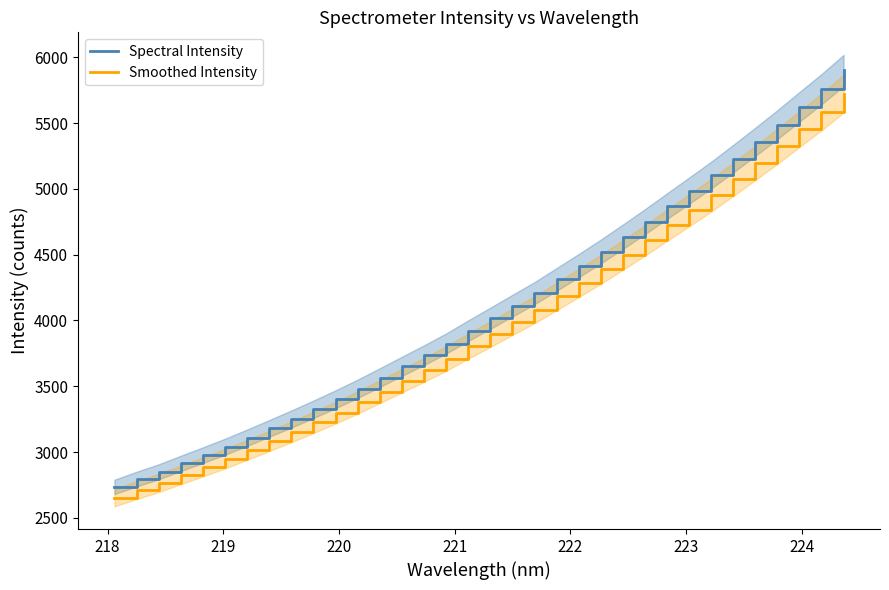

What is the maximum value for Spectral Intensity?

5899.9